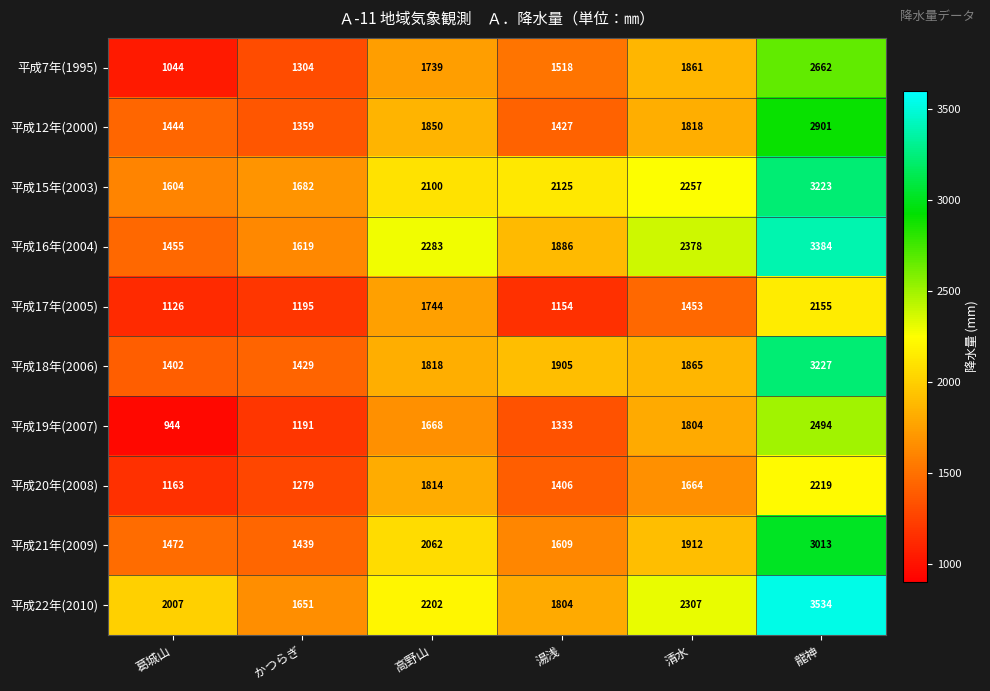

What is the approximate value of 平成16年(2004) at 葛城山?

1455